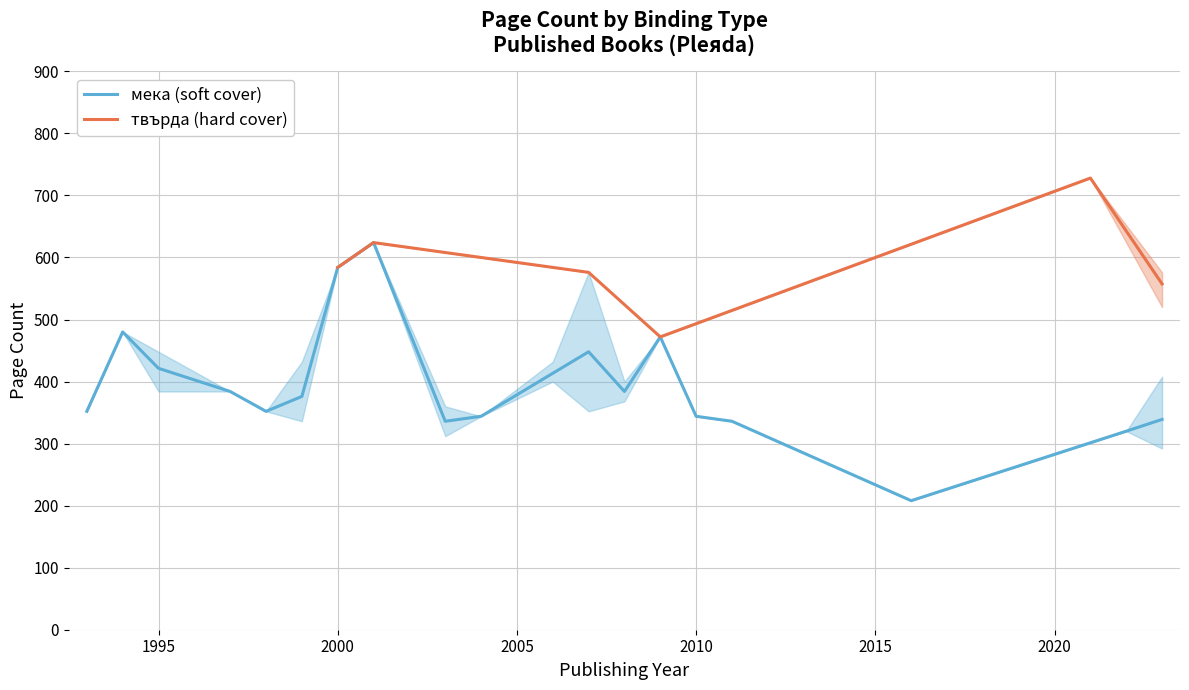

Is it true that мека (soft cover) equals 261.9 at 1995?

False